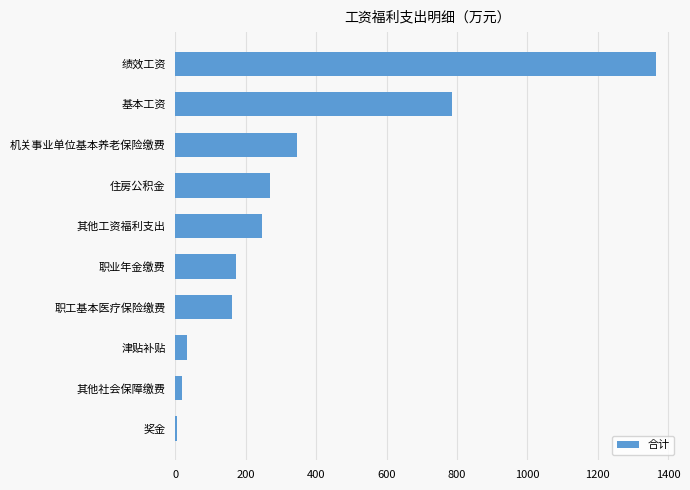

How many data points are less than 246?

5